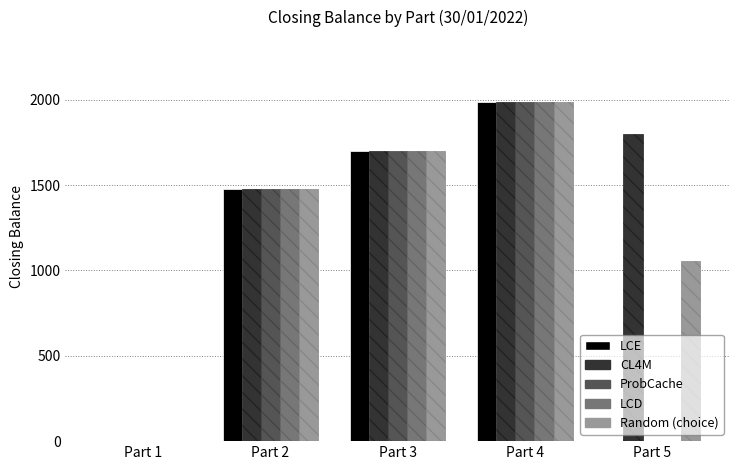

What is the sum of all LCD values?

5165